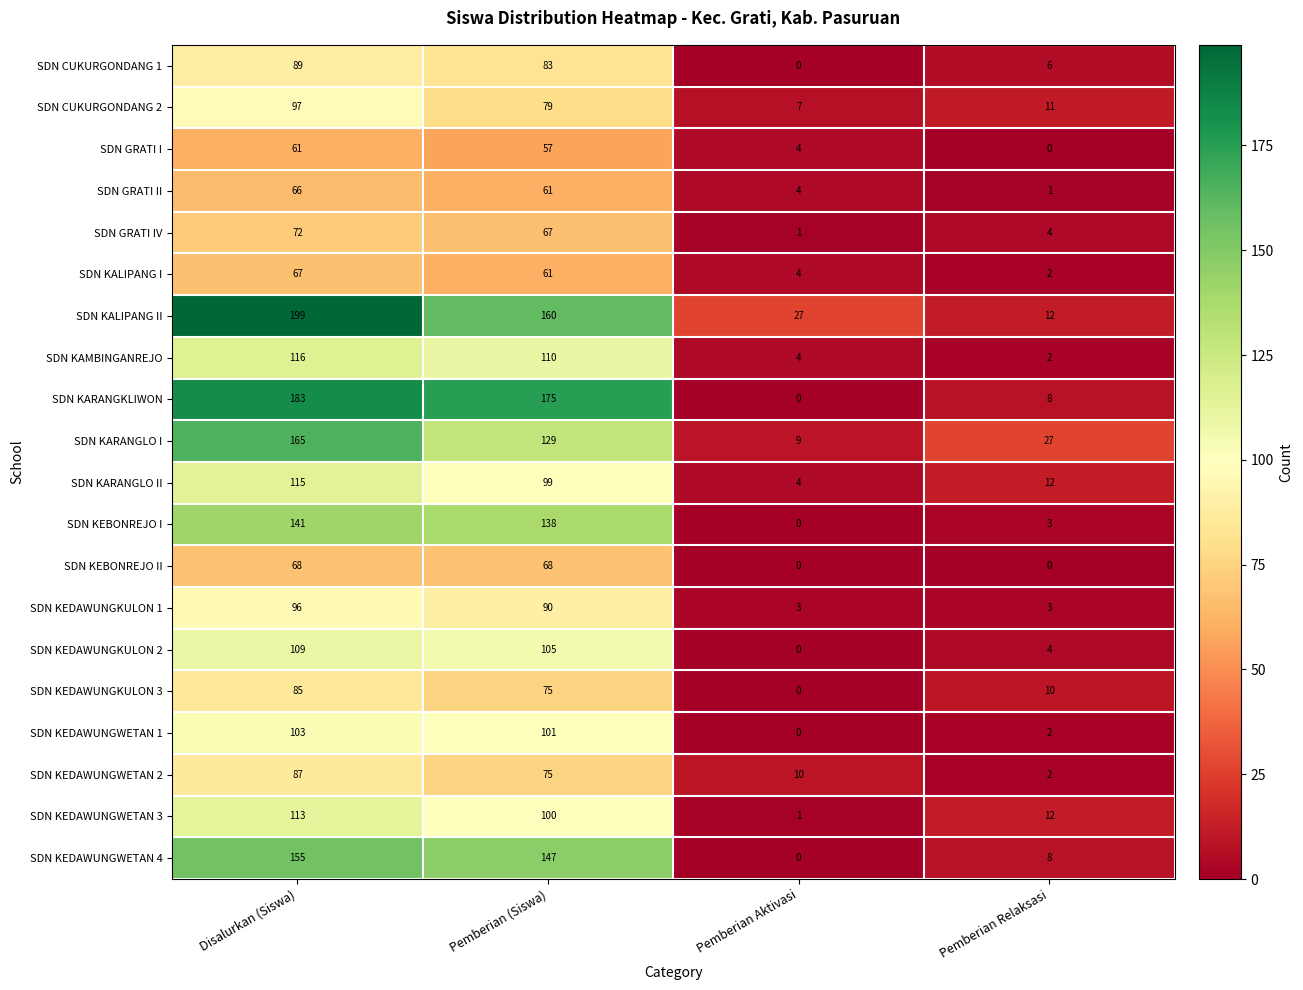

Between Disalurkan (Siswa) and Pemberian (Siswa), which series saw the biggest shift?

SDN KALIPANG II